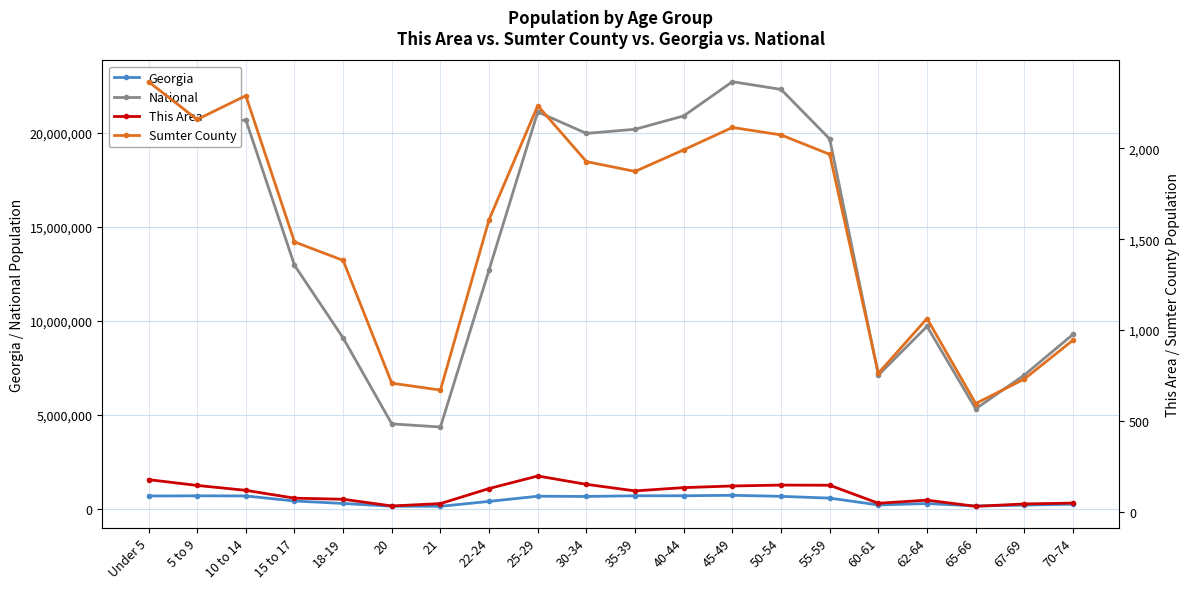

What position from the left is 70-74?

20